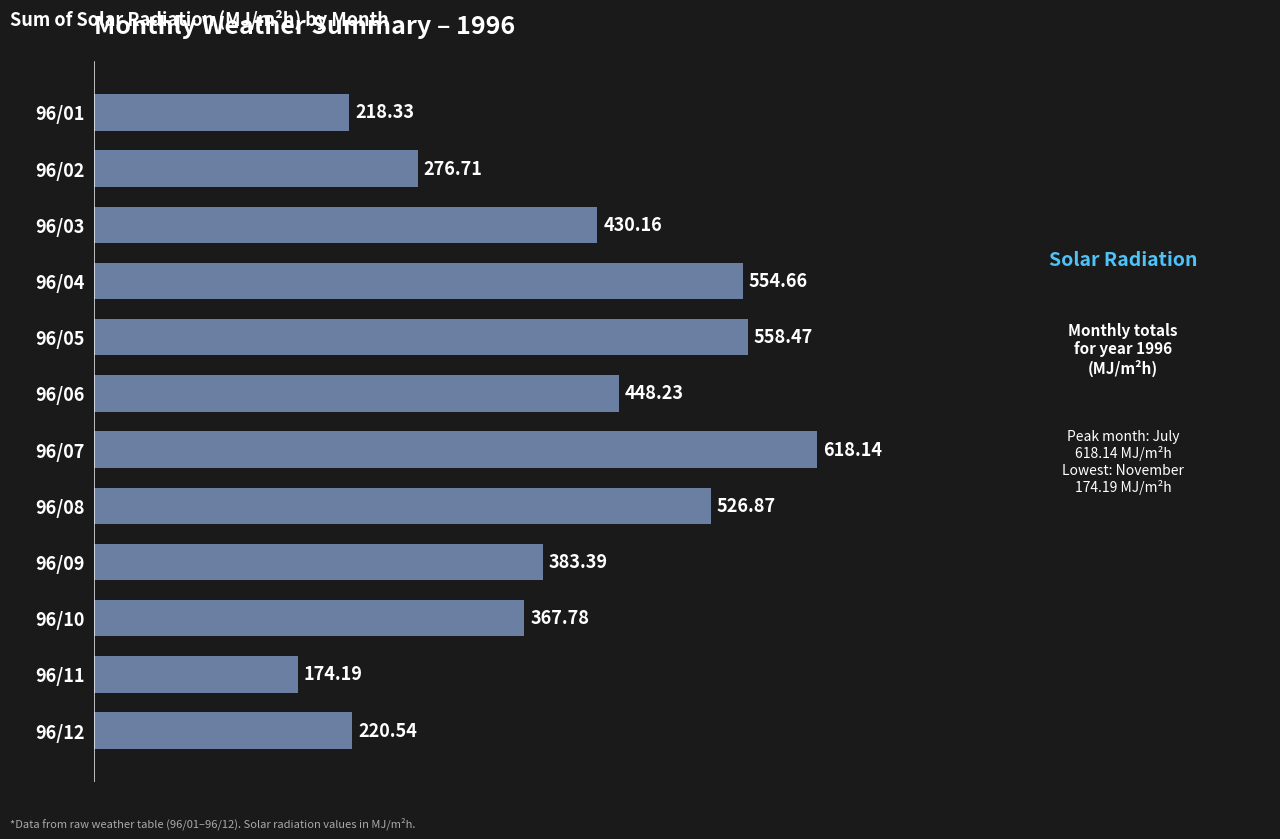

Rank the categories by value from highest to lowest.

96/07, 96/05, 96/04, 96/08, 96/06, 96/03, 96/09, 96/10, 96/02, 96/12, 96/01, 96/11